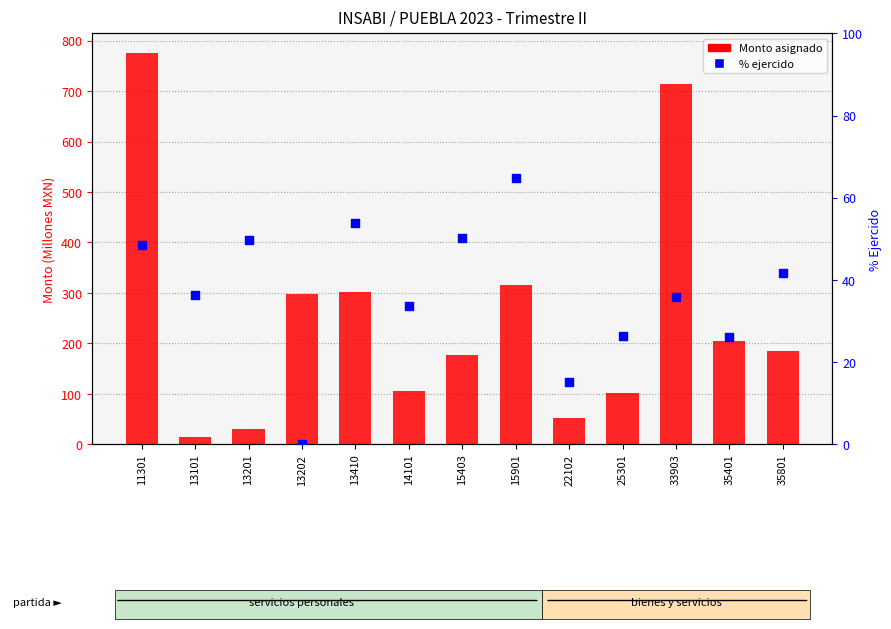

At which category is the sum across all series the highest?

11301